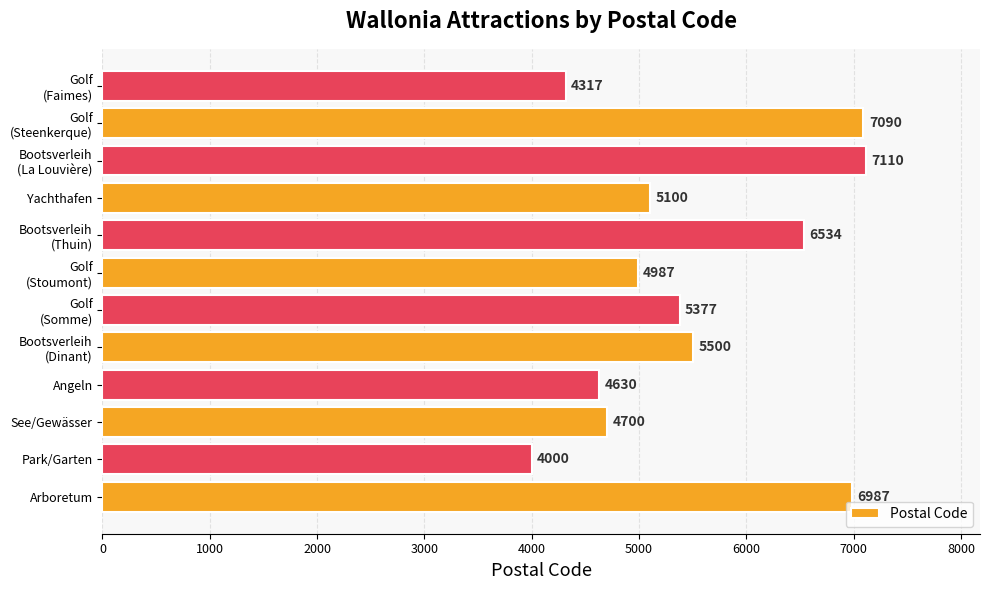

How many data points are less than 5377?

6